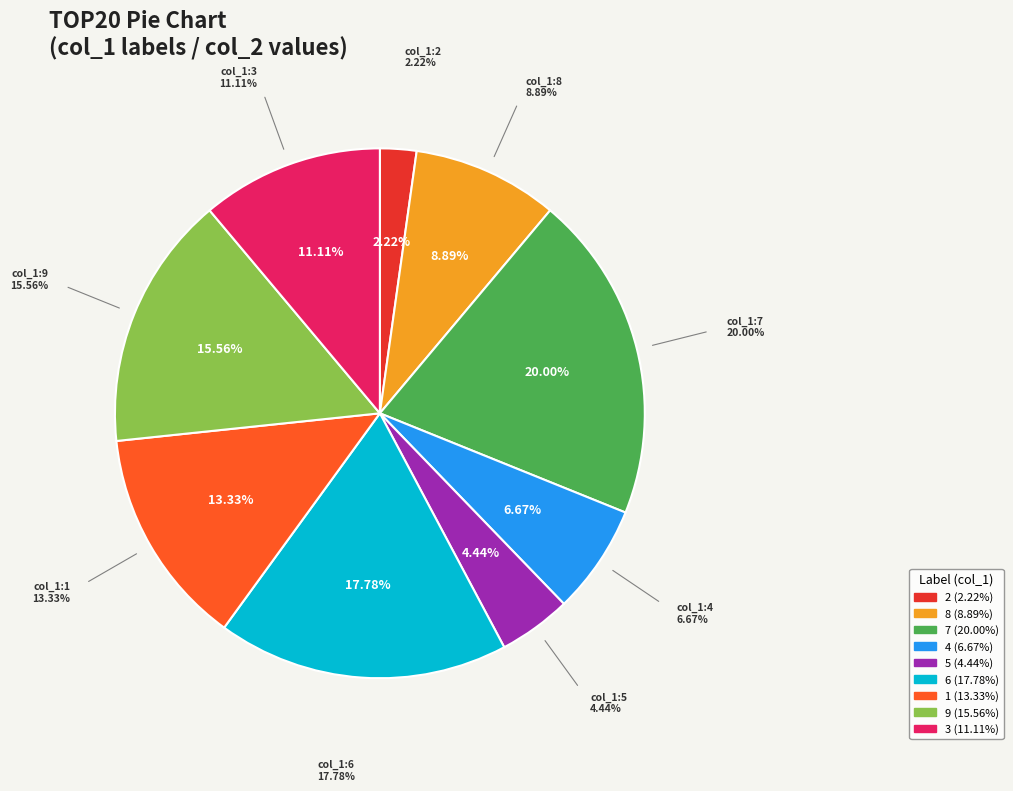

To the nearest percent, what is the average slice percentage?

11%